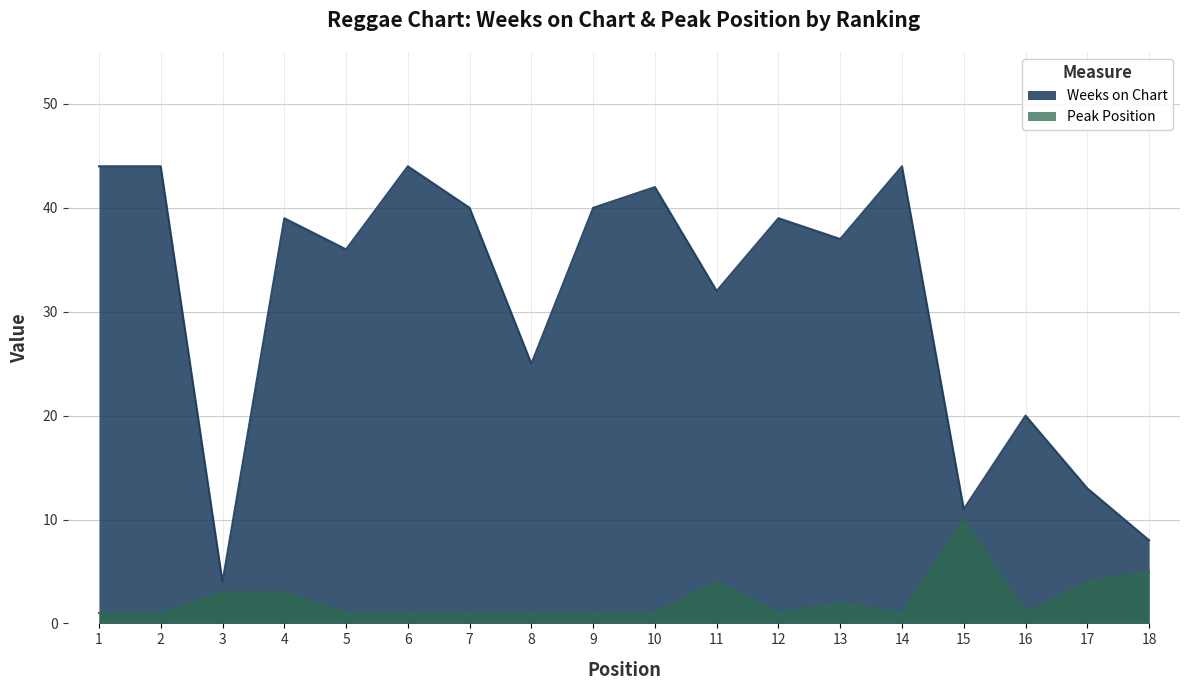

What is the difference between the maximum and second lowest values in the Peak Position series?

9